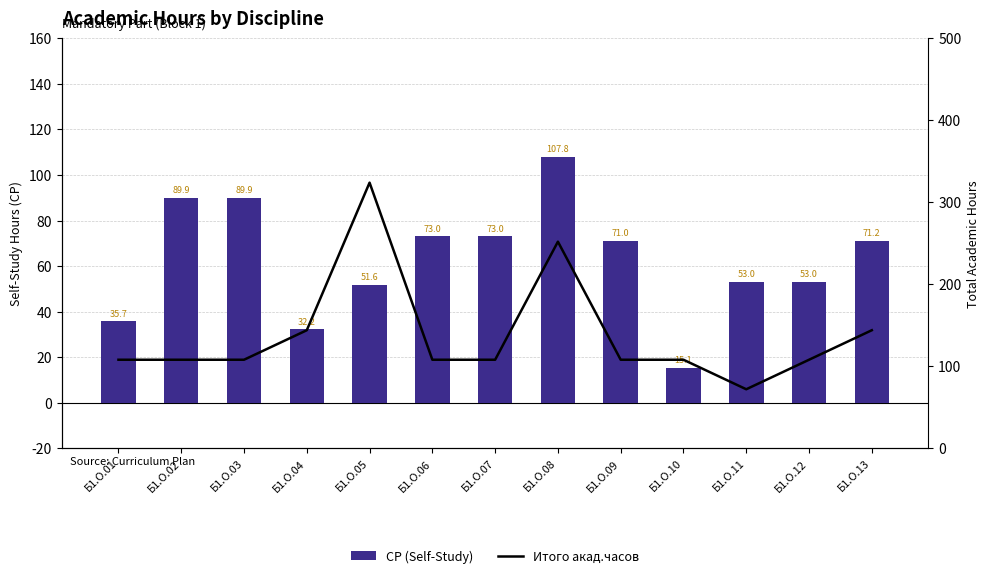

At Б1.О.13, list the series in order from largest to smallest.

Итого акад.часов, СР (Self-Study)